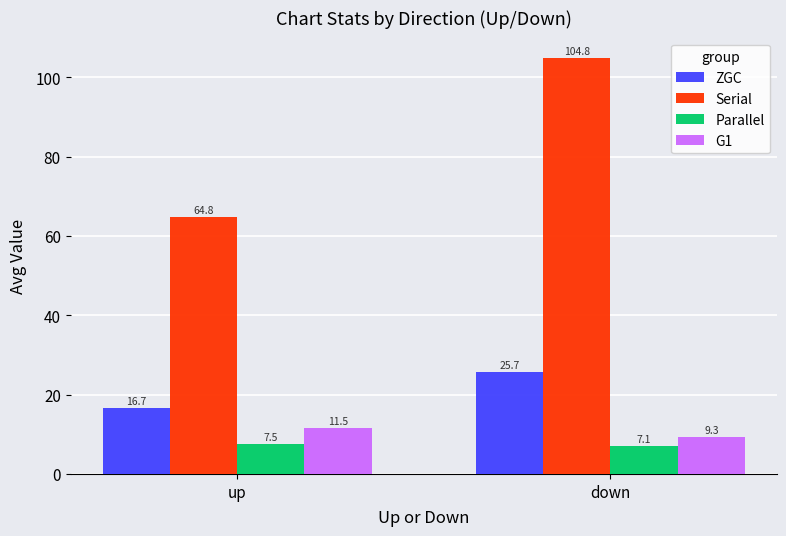

At which label is Parallel closest to 7?

down